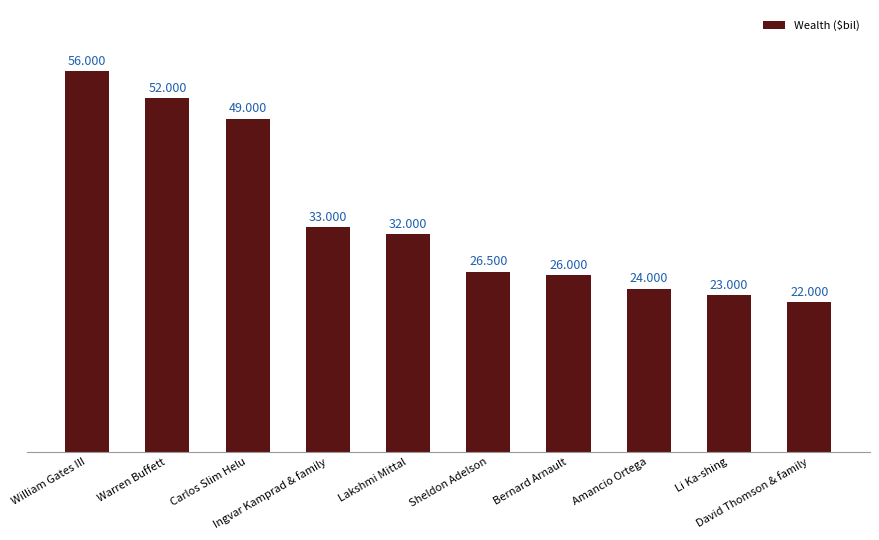

Which label corresponds to the largest value in the chart?

William Gates III